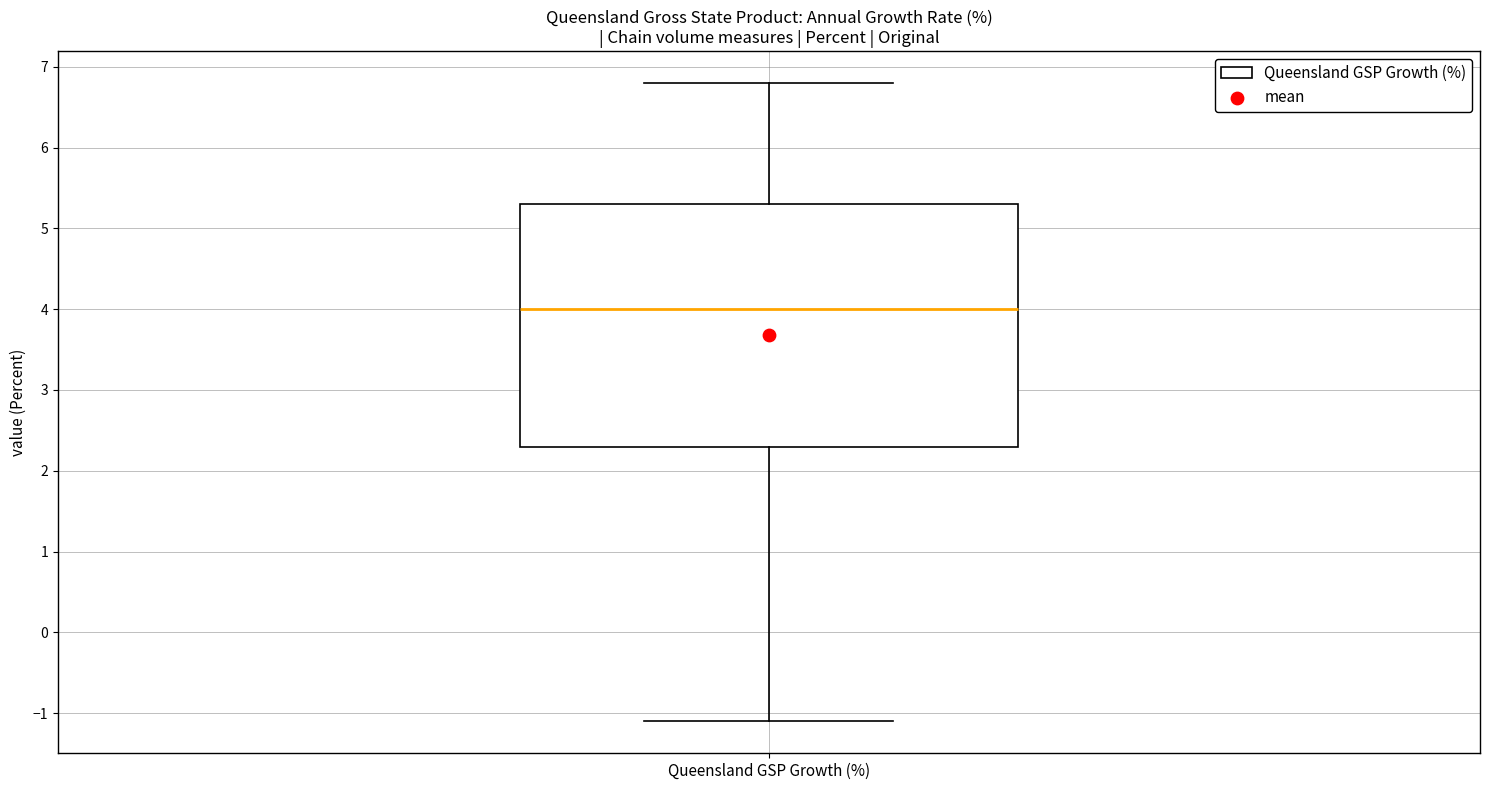

Where does the median line of the box for Queensland GSP Growth (%) sit on the y-axis? The values are not printed on the chart, so give them approximately, as read against the axis.

4.0